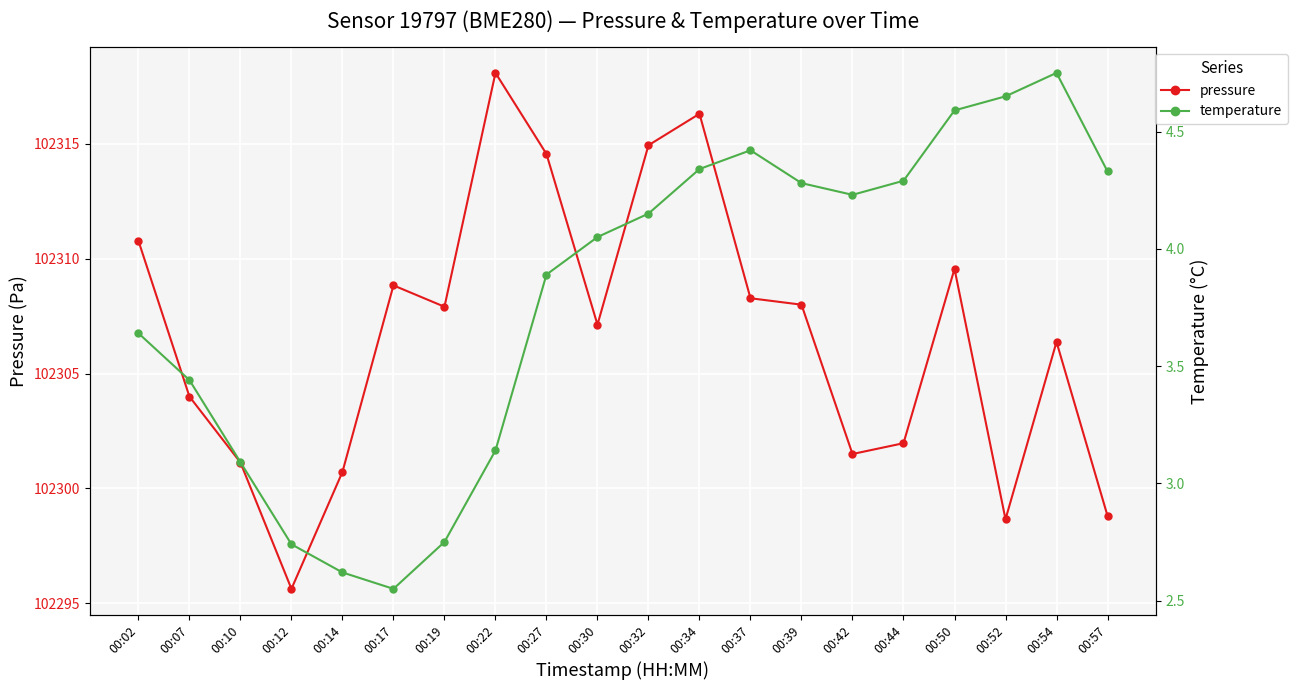

Which label corresponds to the smallest value in the chart?

00:17